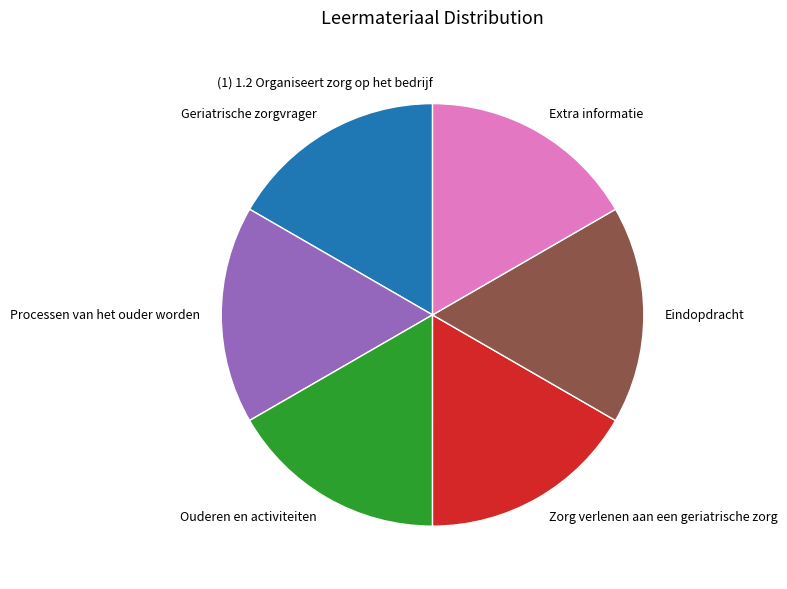

Is it true that Ouderen en activiteiten is 25% of the pie?

False